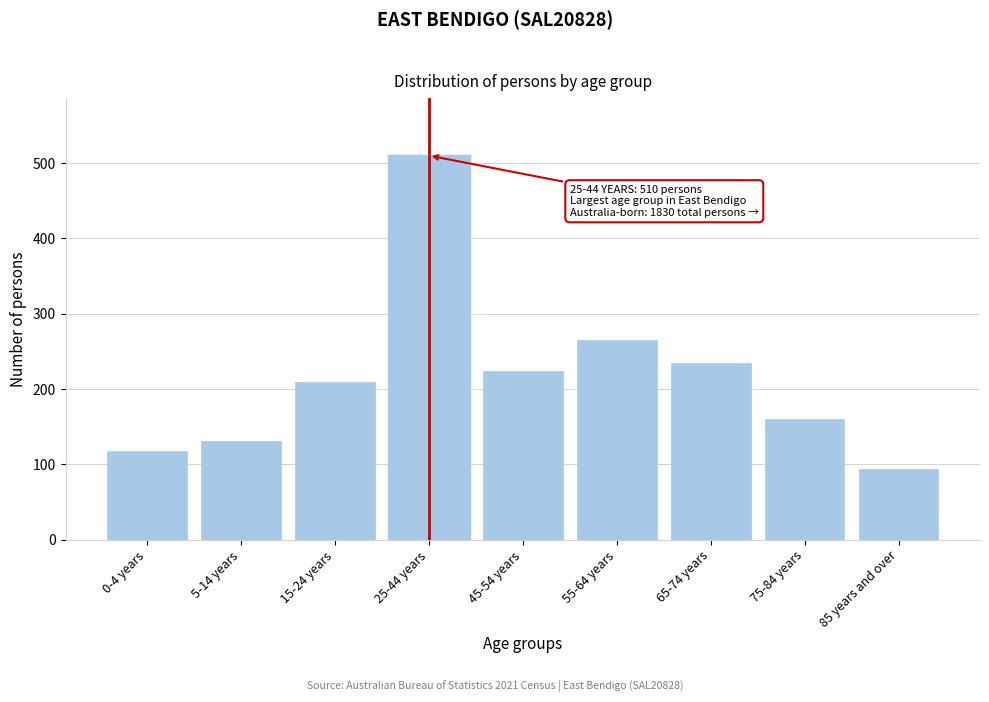

Reading left to right, extract all data points from this chart.

0-4 years=118	5-14 years=131	15-24 years=209	25-44 years=510	45-54 years=224	55-64 years=265	65-74 years=234	75-84 years=160	85 years and over=94